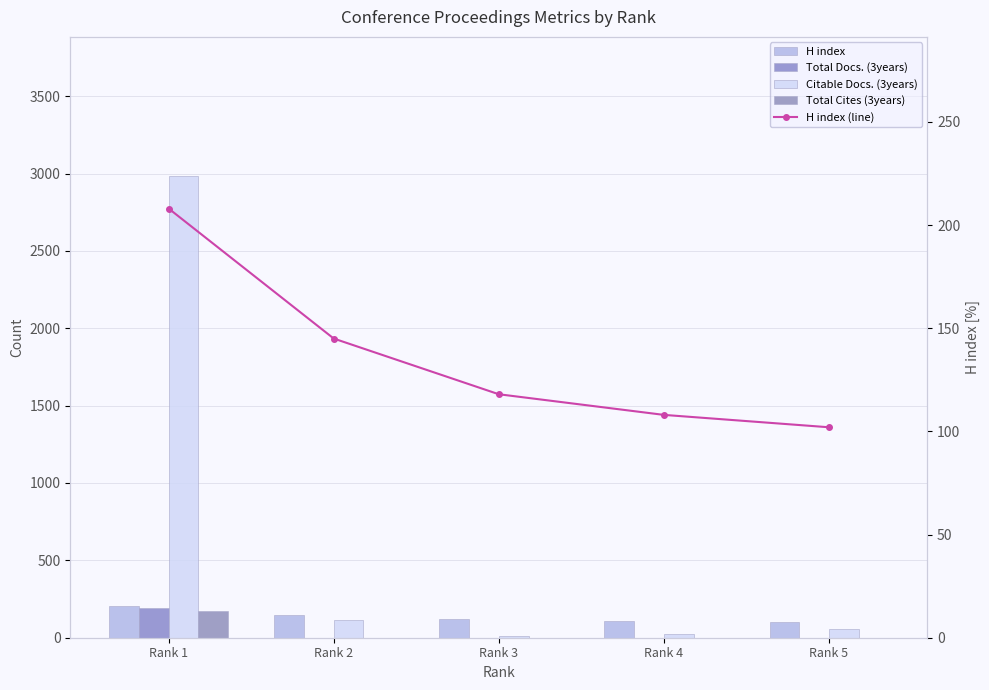

What is the maximum value for H index (line)?

208